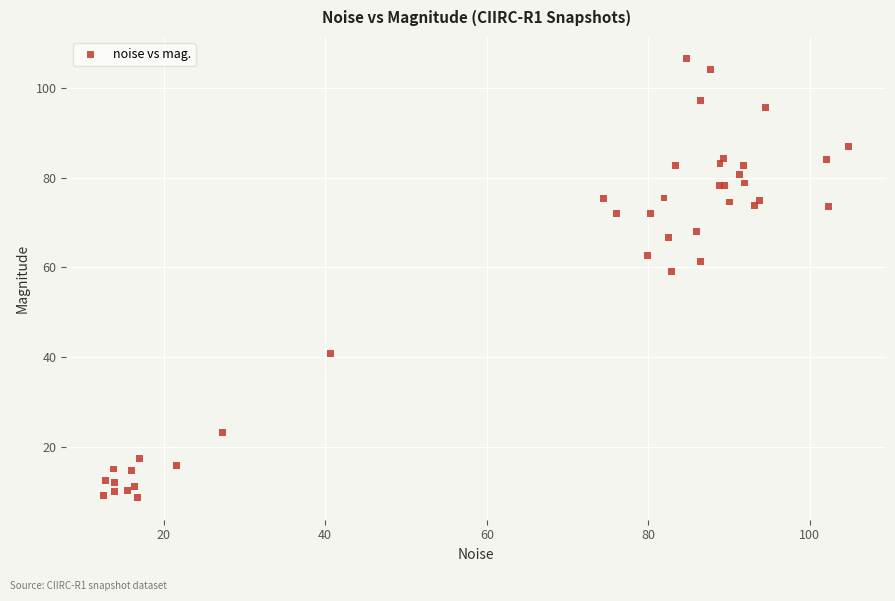

What Y value in the scatter plot is closest to 57?

59.0